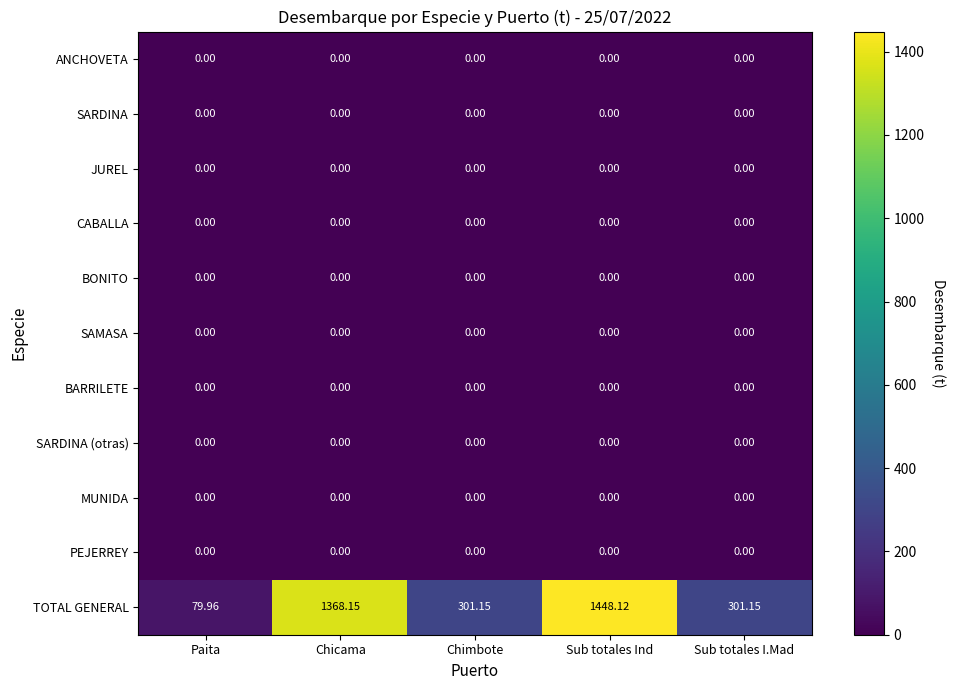

Which series changed the most between Paita and Chimbote?

TOTAL GENERAL